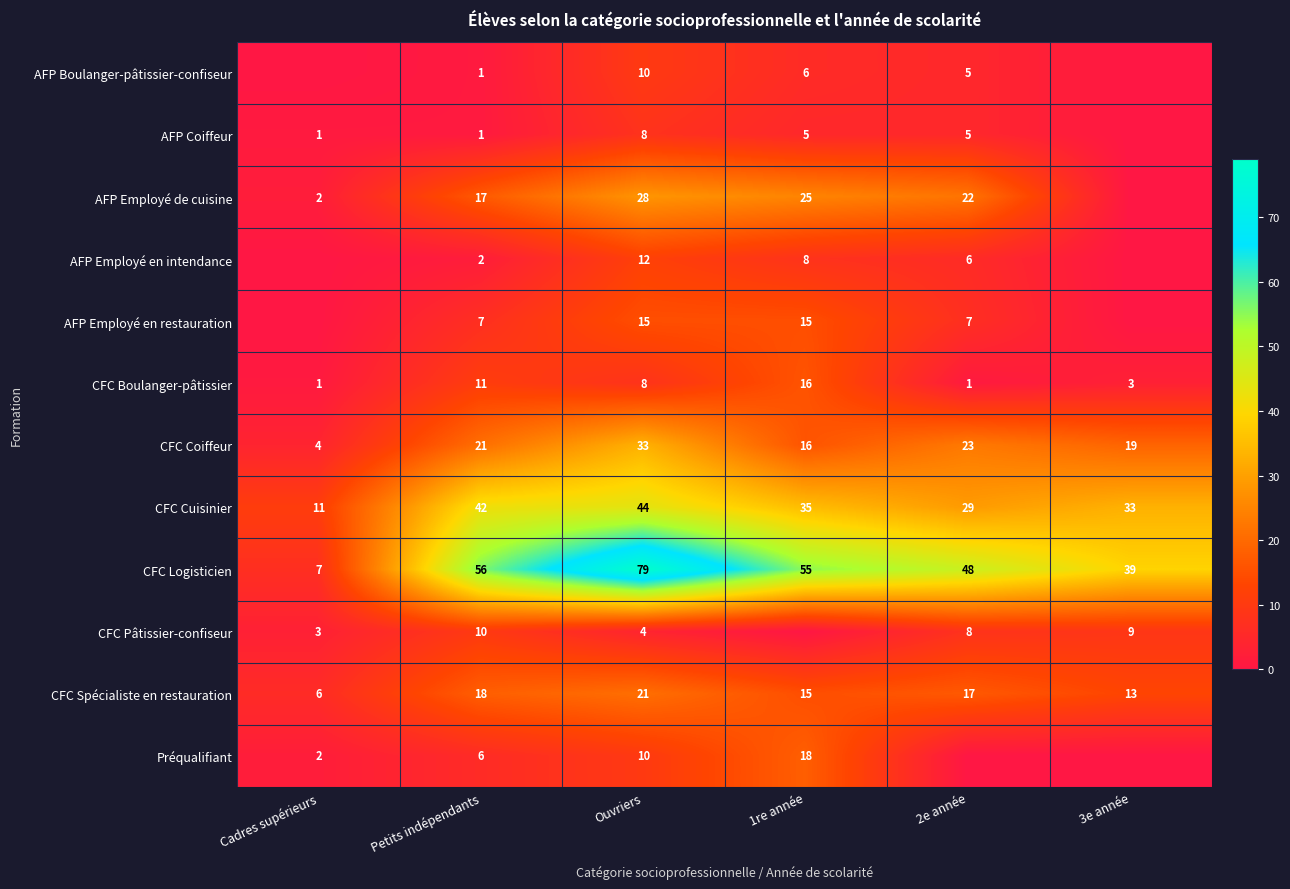

What is the sum of the CFC Coiffeur values at 2e année and Ouvriers?

56